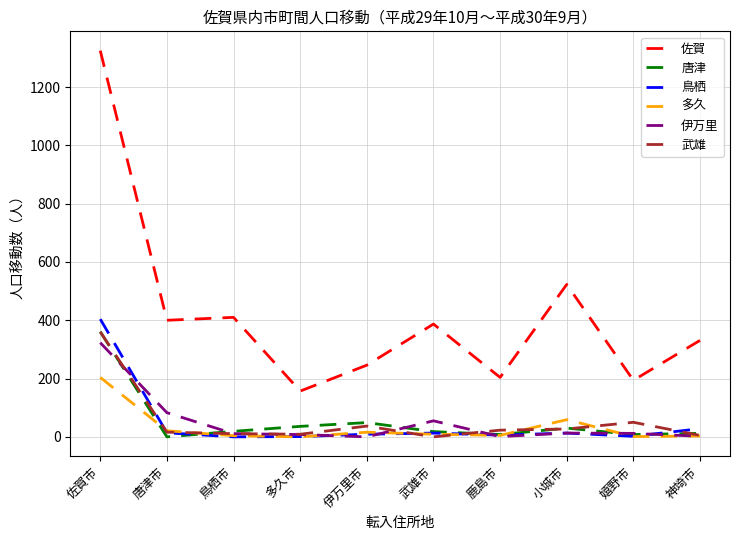

Is the value of 武雄 at 神埼市 greater than the value of 佐賀 at 多久市?

No